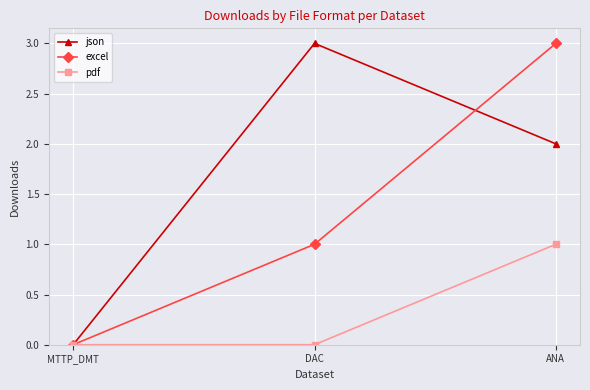

What is the difference between the maximum and minimum values in the excel series?

3